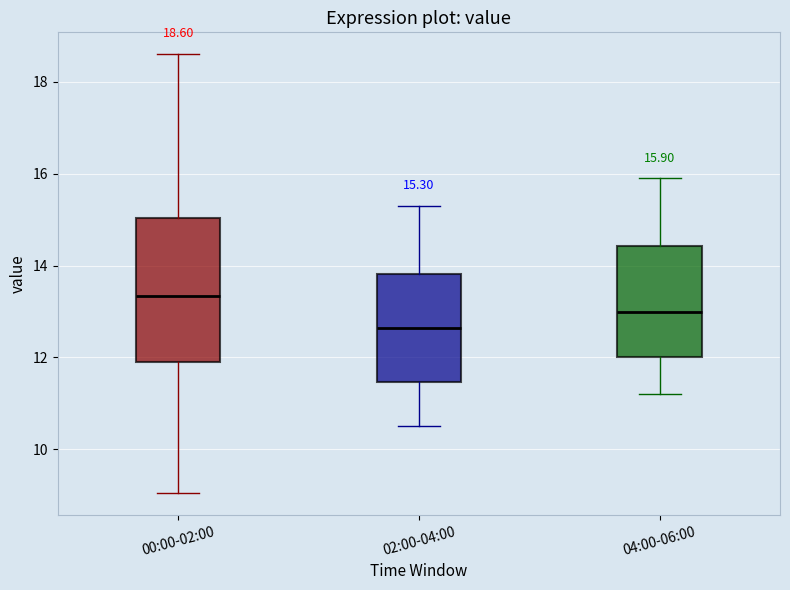

Which box's median line is the lowest?

02:00-04:00